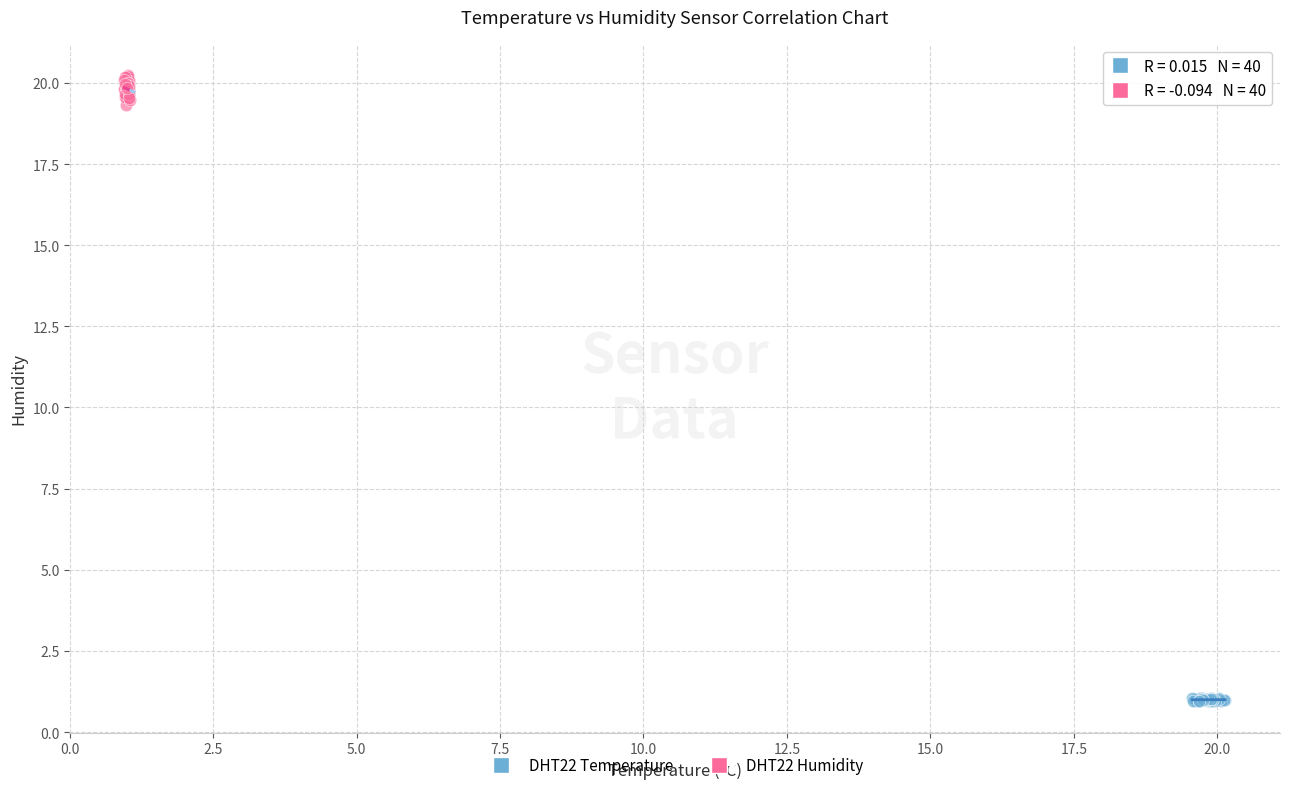

Which series contains the highest Y value?

DHT22 Humidity